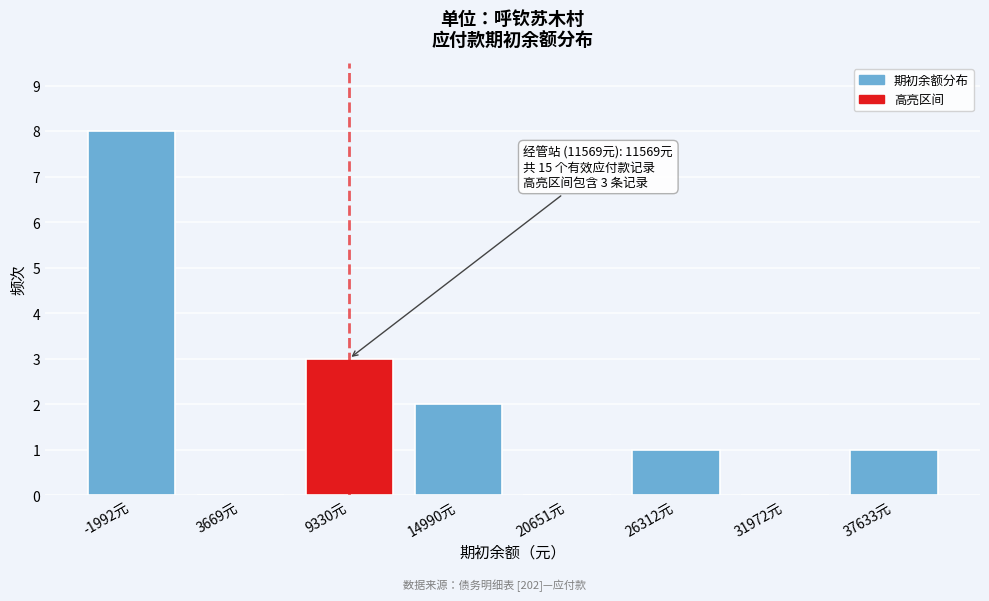

Reading left to right, transcribe all the data shown in this chart.

-1992元=8	3669元=0	9330元=3	14990元=2	20651元=0	26312元=1	31972元=0	37633元=1